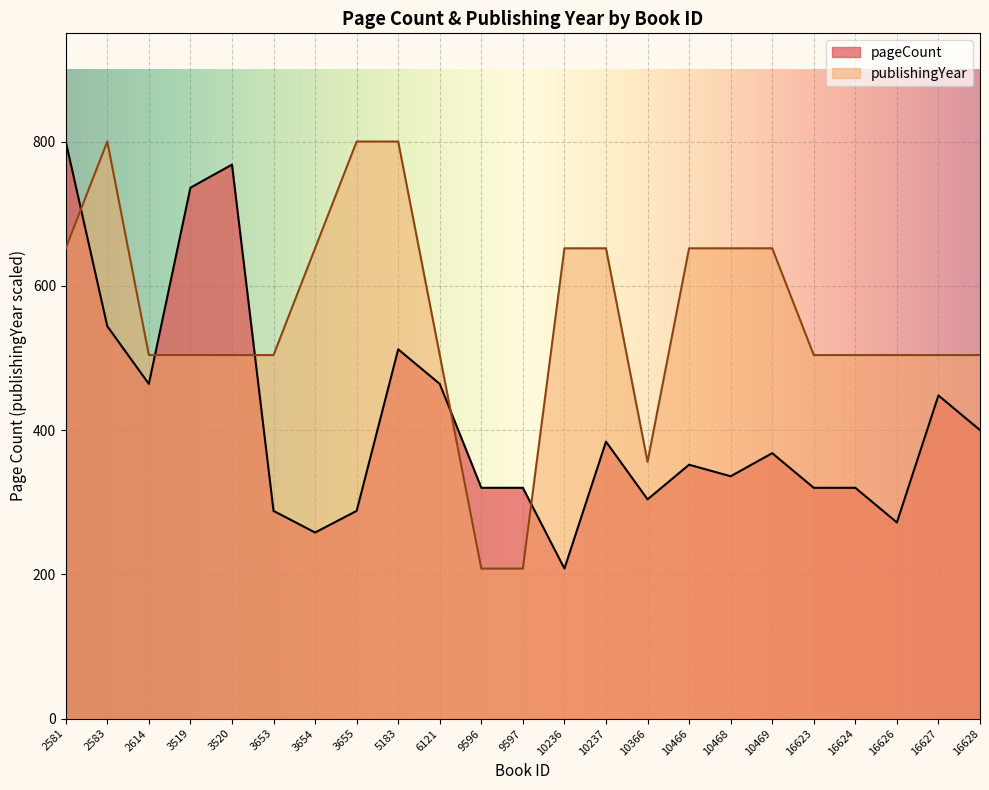

What is the difference between the publishingYear values at 16626 and 2581?

148